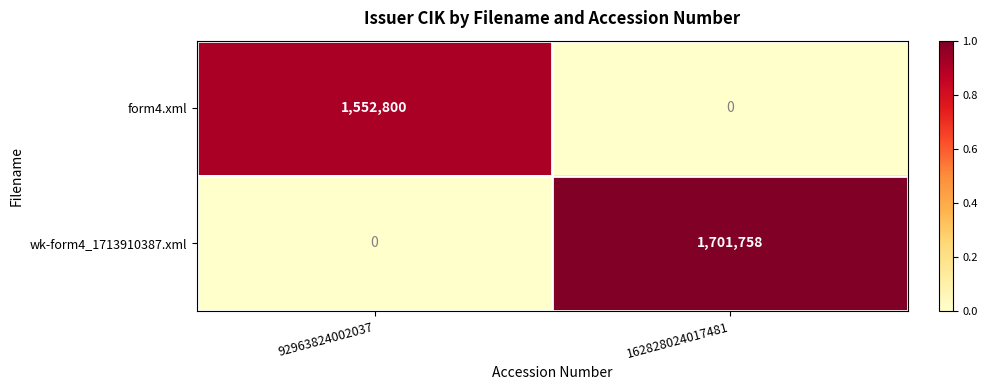

Where is wk-form4_1713910387.xml nearest to the value 850879?

92963824002037